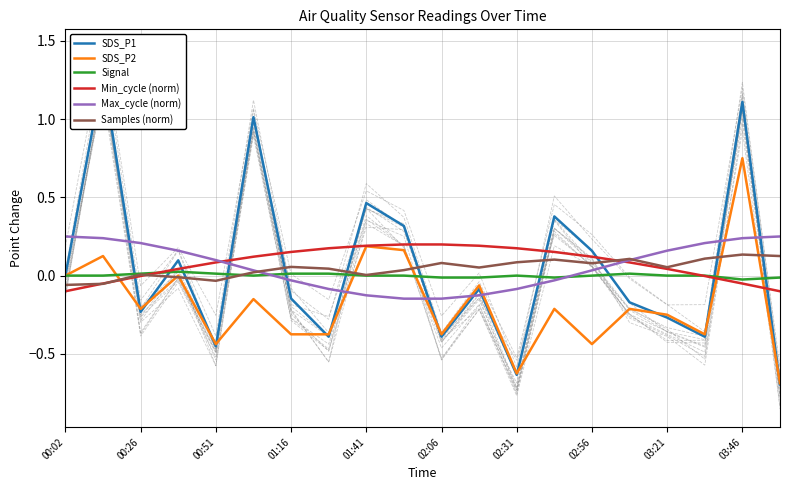

Is it true that Signal equals 0.0 at 02:31?

False